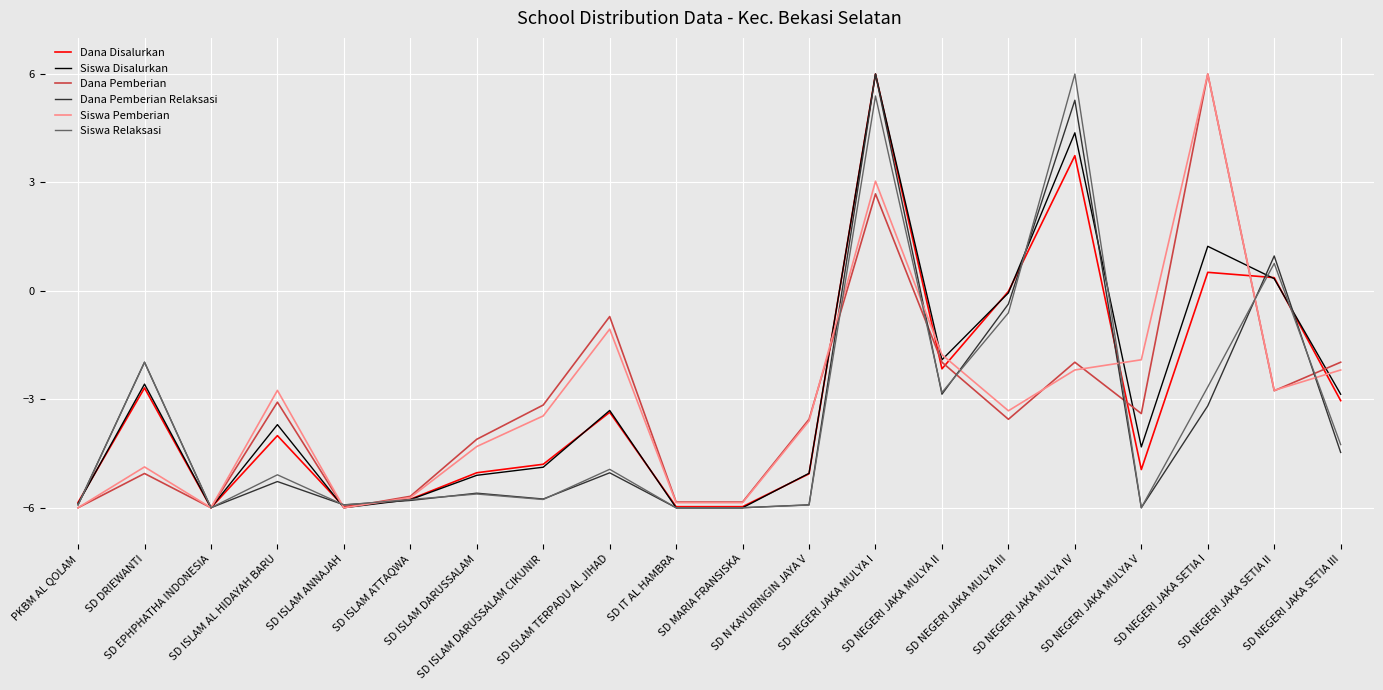

Which series has the largest total across all categories?

Siswa Disalurkan